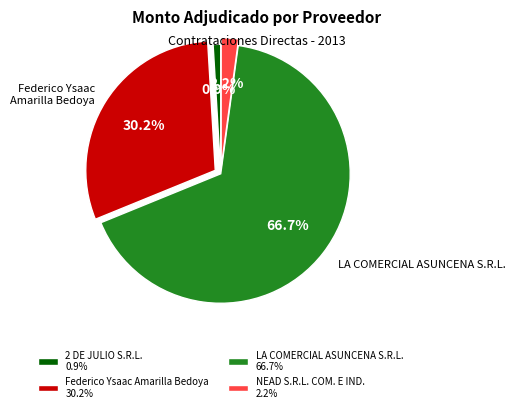

Is there a majority slice in this chart?

Yes